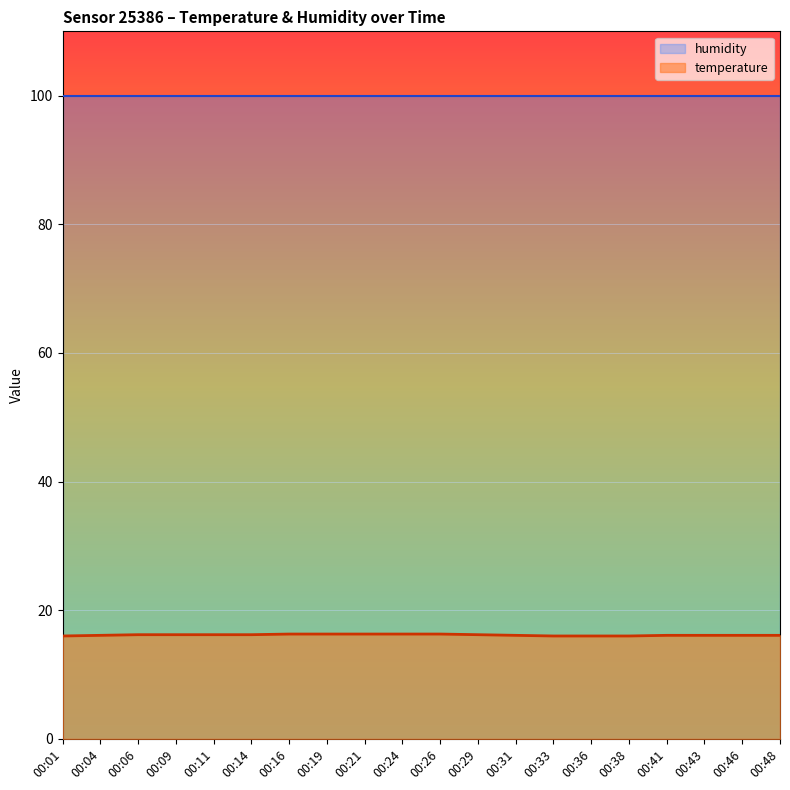

True or false: the data shows 7.0 at 00:21.

False